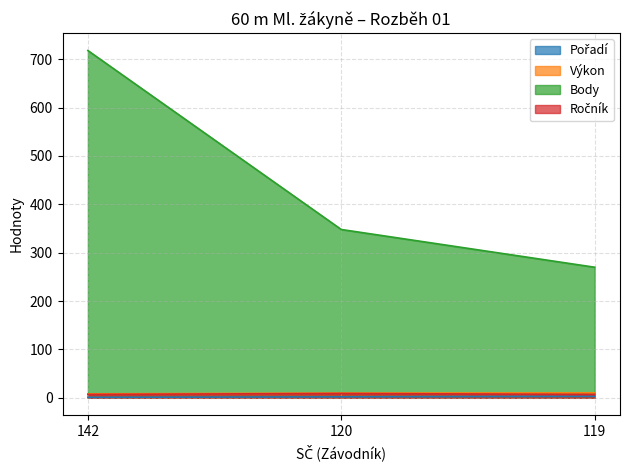

At which category does the chart reach its peak across all series?

142